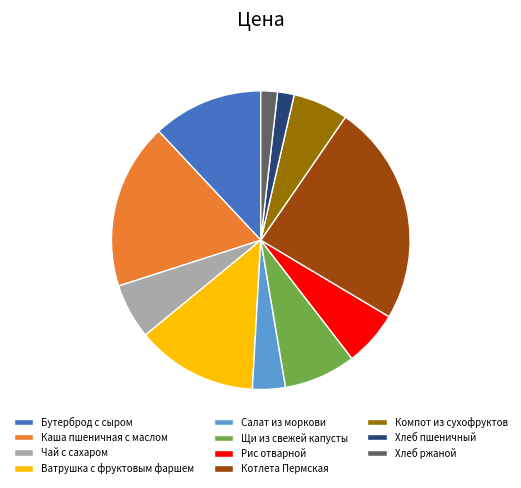

Which has a higher value, Компот из сухофруктов or Бутерброд с сыром?

Бутерброд с сыром